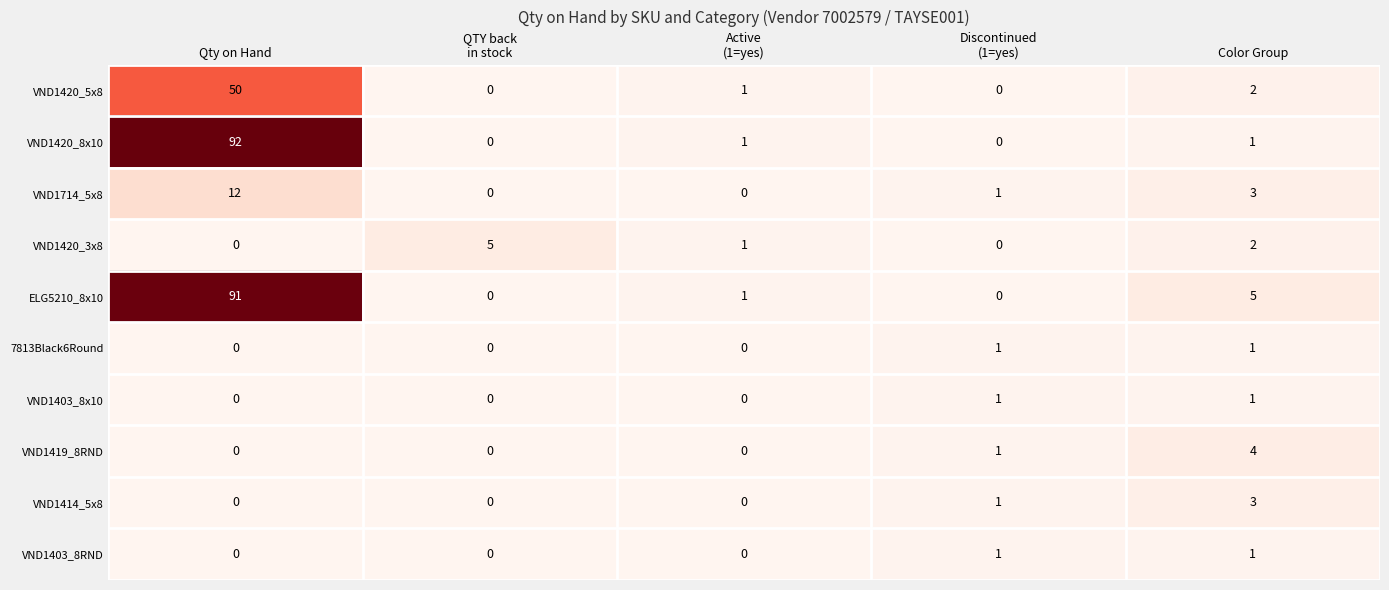

At how many categories does at least one series exceed 68?

1